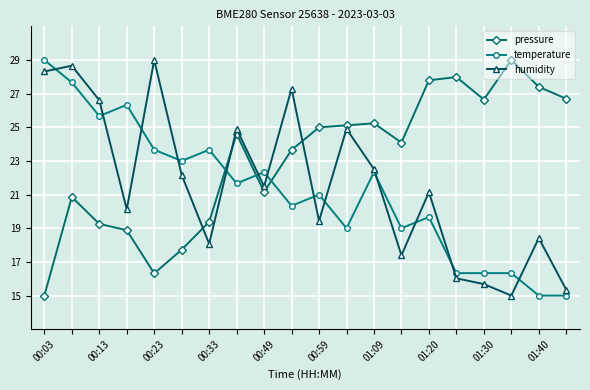

What is the value of the temperature point at the 6th from the left?

23.0